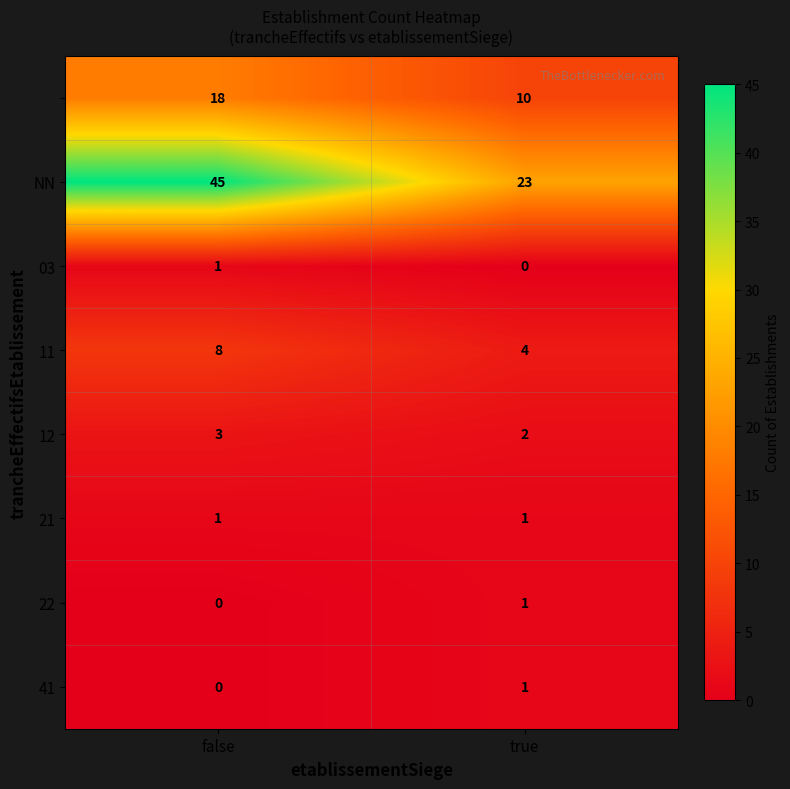

What is the total value across all series at false?

76